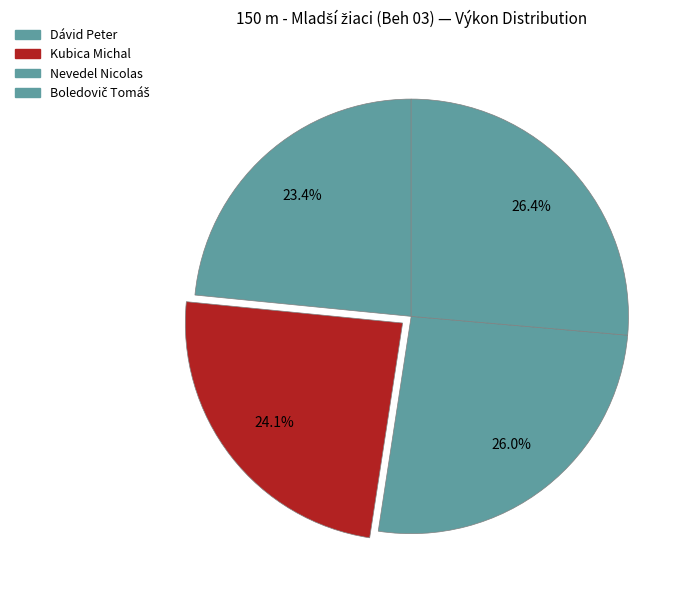

Between Nevedel Nicolas and Boledovič Tomáš, which is larger?

Boledovič Tomáš